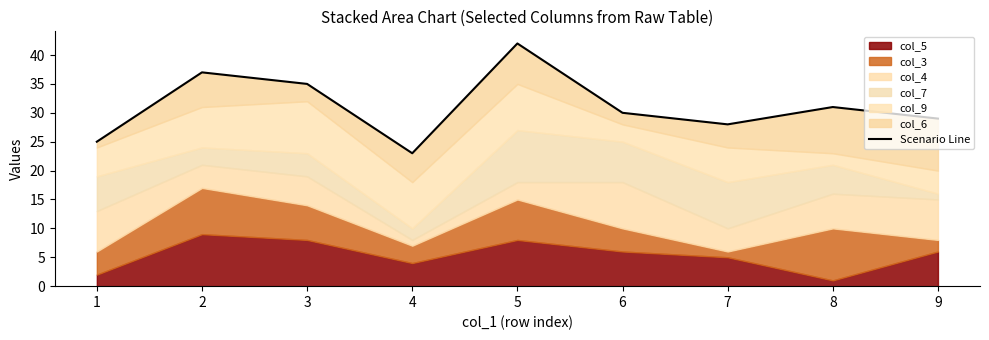

What is the difference between the values at 4 and 5?

19